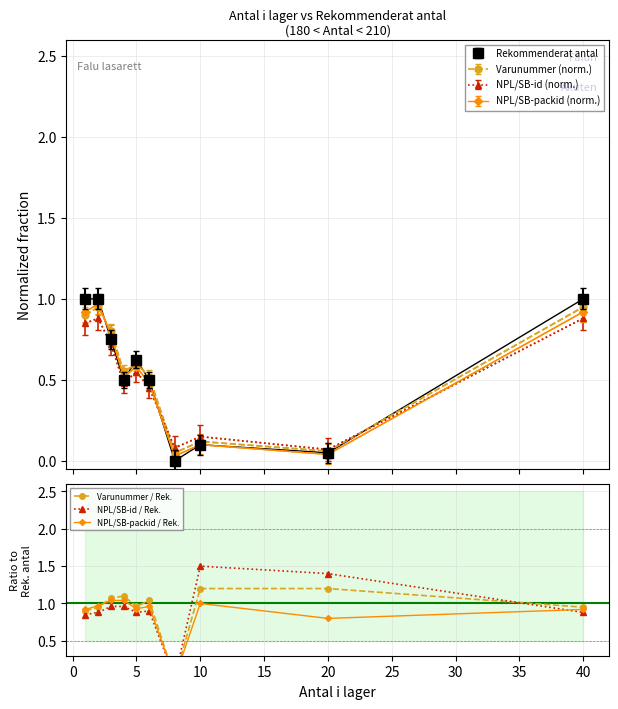

How many positive values does the Rekommenderat antal series have?

9